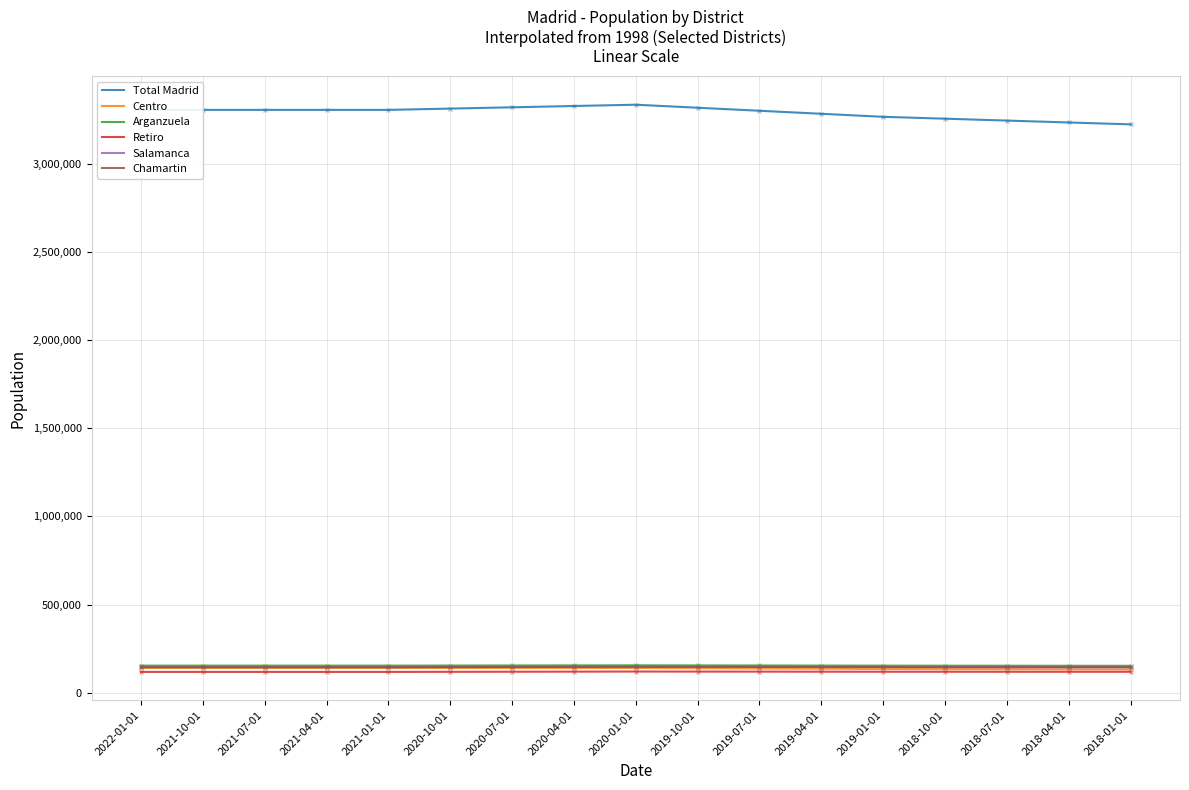

What is the smallest value displayed?

118335.0